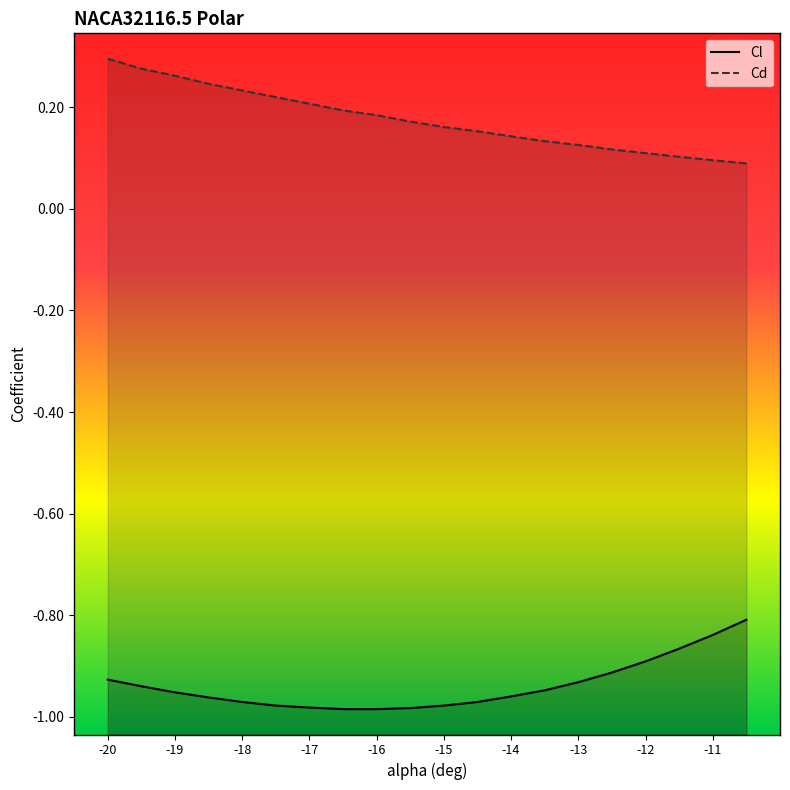

How many lines are shown in the chart?

2